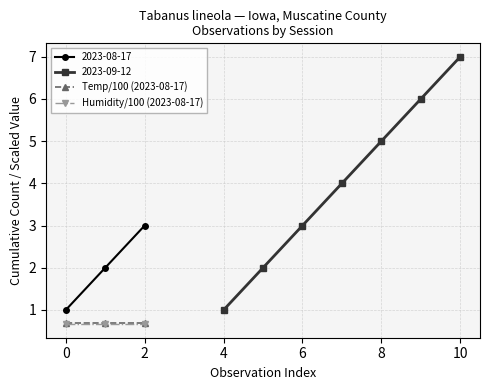

The value of 2023-08-17 at 2 is 3.0. True or false?

True